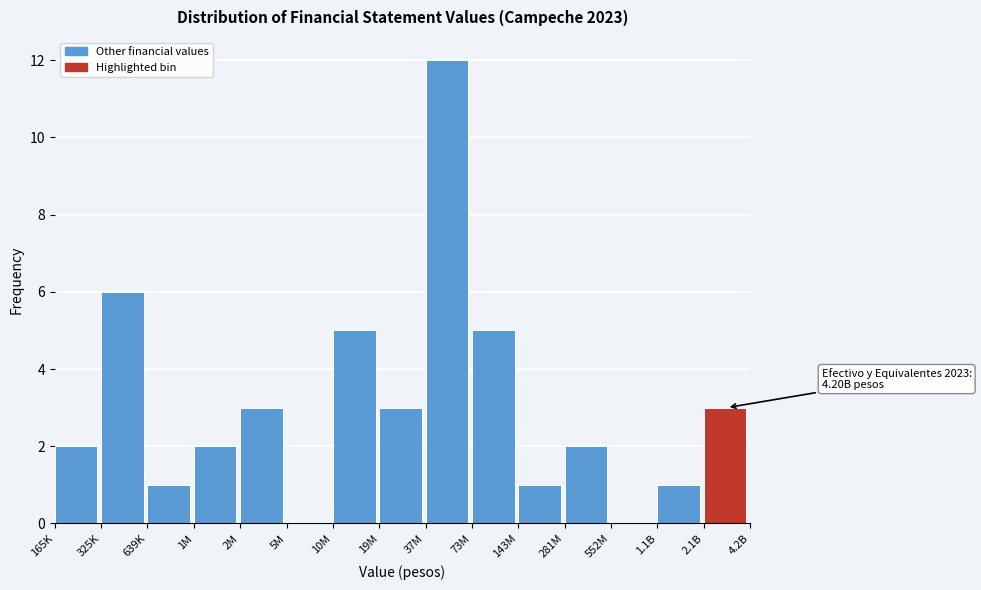

Reading left to right, extract all data points from this chart.

165K=2	325K=6	639K=1	1M=2	2M=3	5M=0	10M=5	19M=3	37M=12	73M=5	143M=1	281M=2	552M=0	1.1B=1	2.1B=3